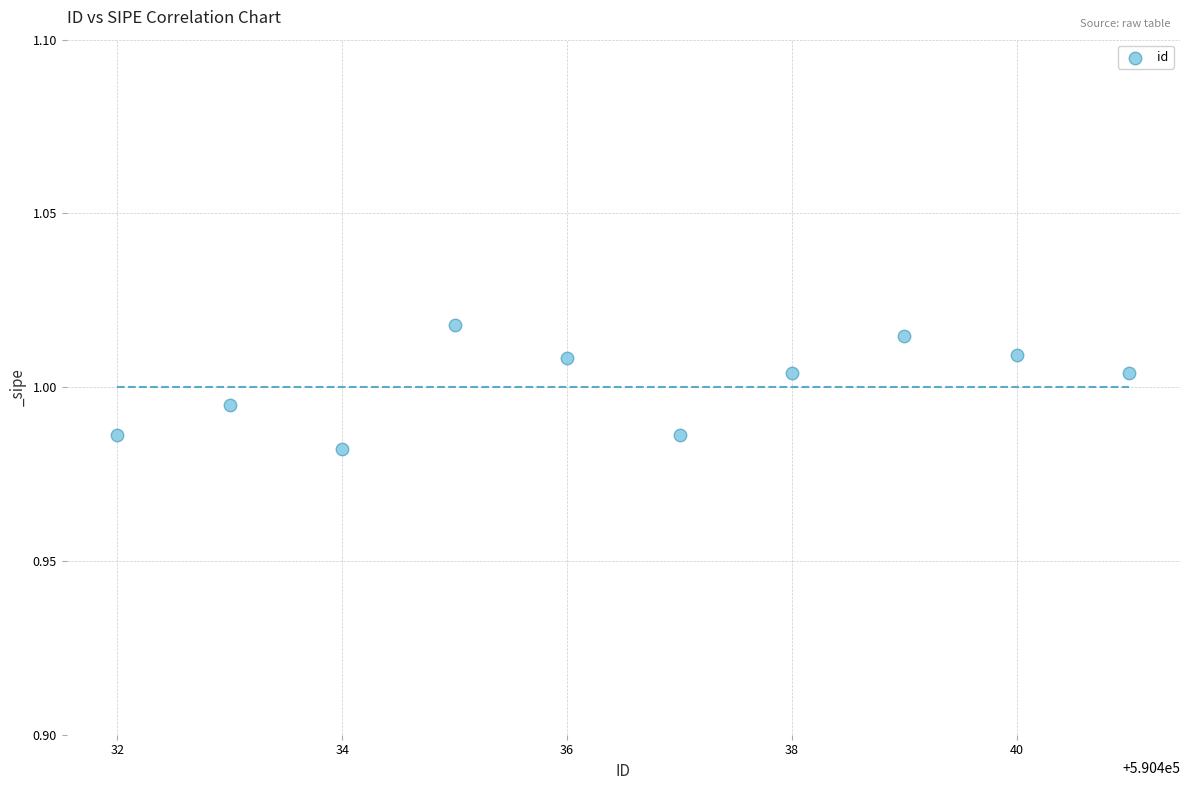

What is the range of X values (max minus min)?

9.0